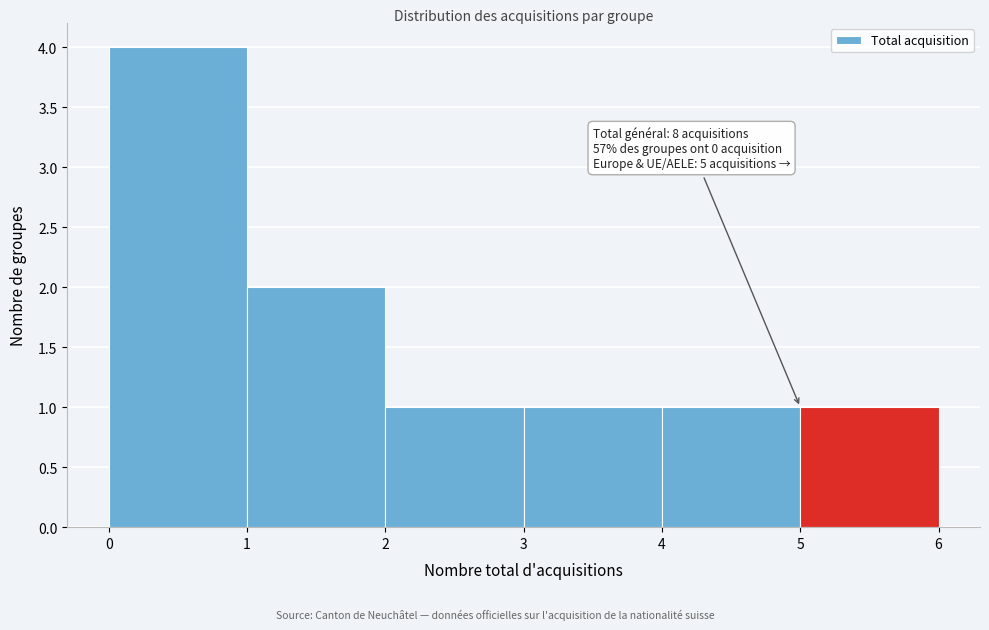

Which range on the x-axis has the tallest bar?

0 to 1